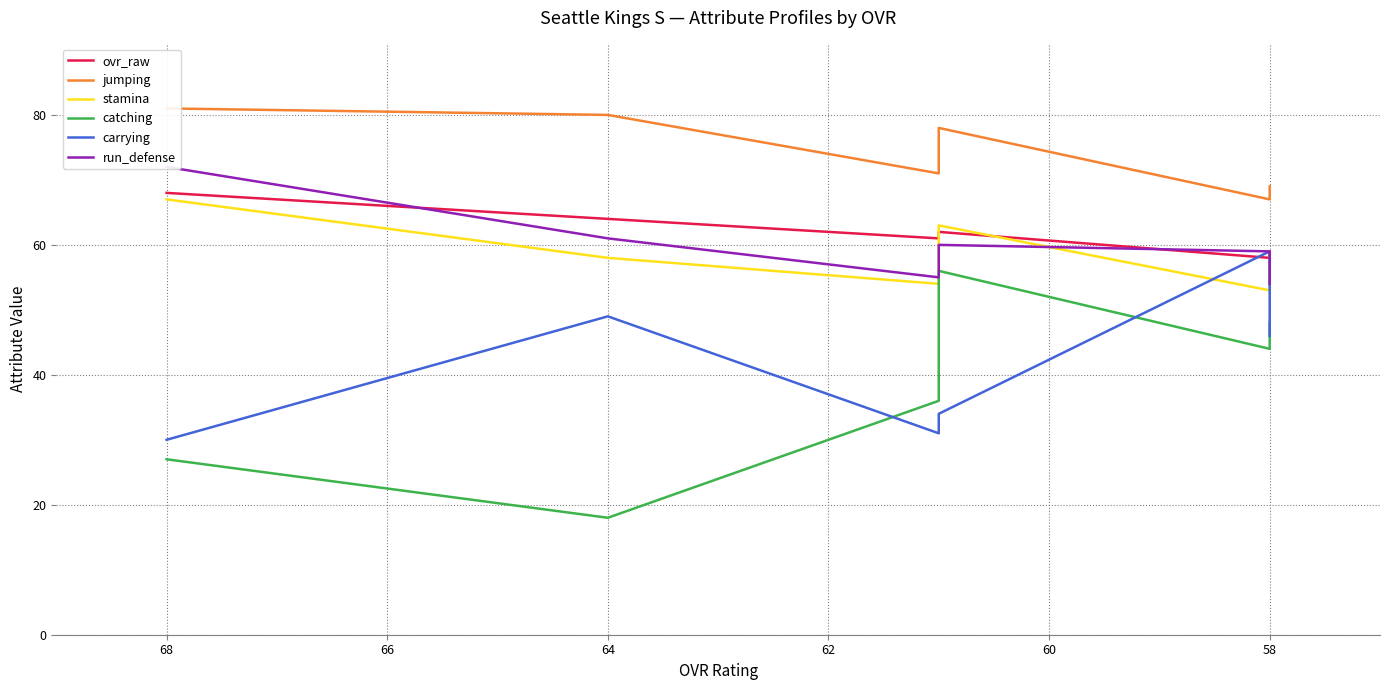

What is the sum of all jumping values?

446